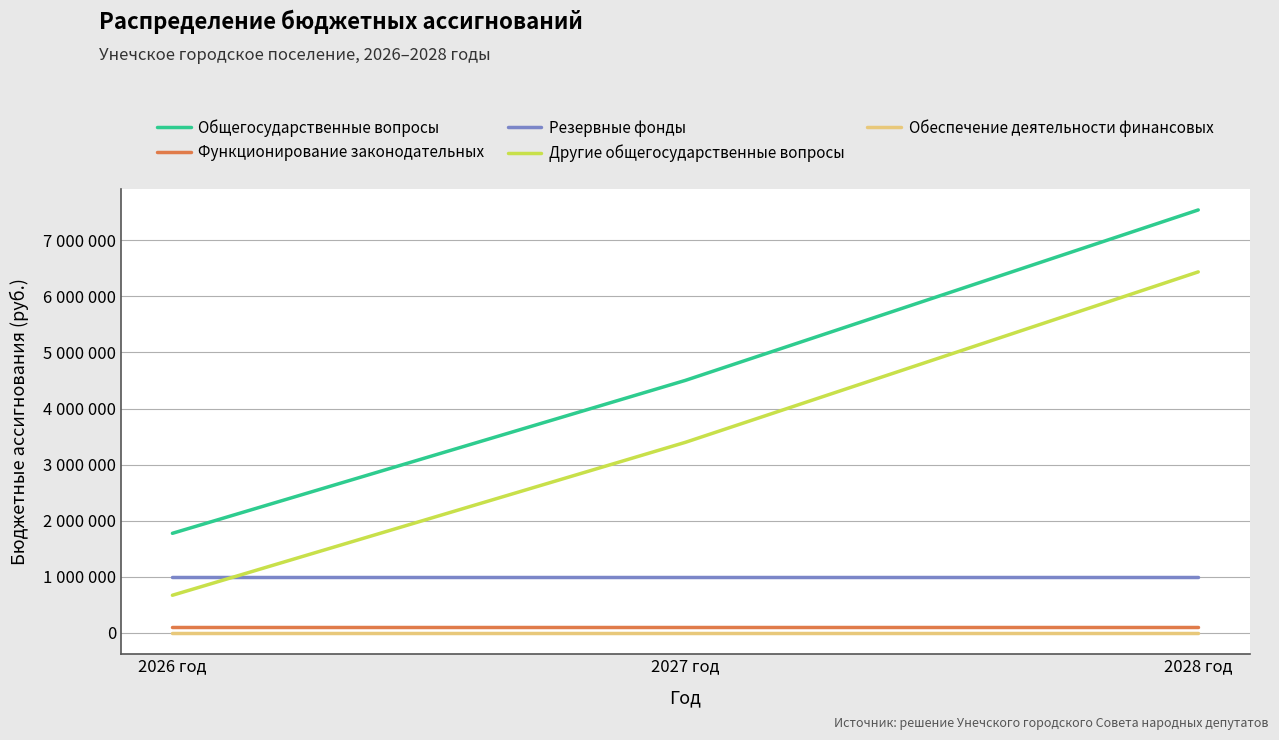

What is the spread (max minus min) of values at 2028 год?

7543200